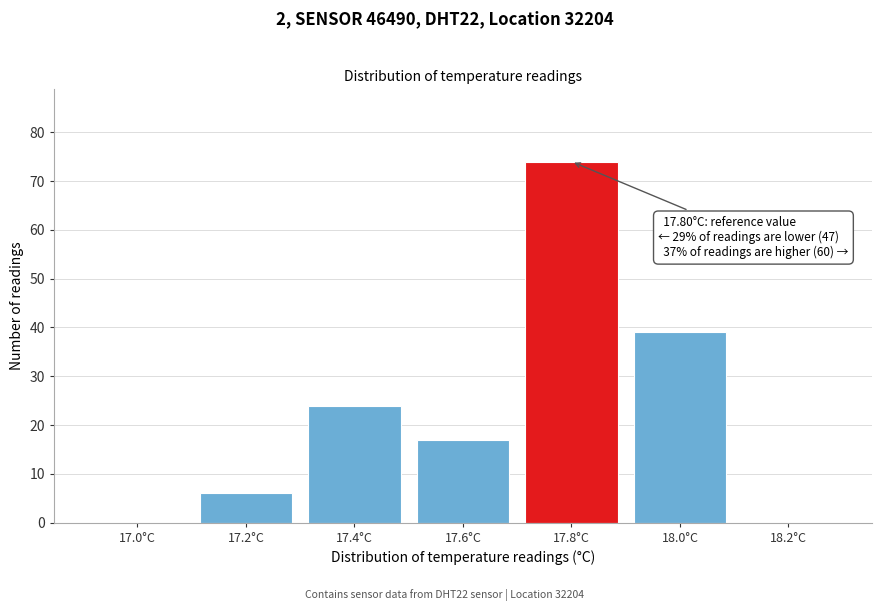

Reading left to right, extract all data points from this chart.

17.0°C=0	17.2°C=6	17.4°C=24	17.6°C=17	17.8°C=74	18.0°C=39	18.2°C=0